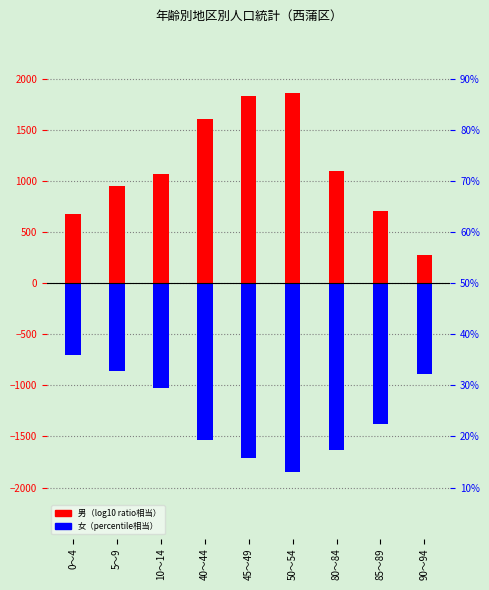

Between 40～44 and 45～49, which series saw the biggest shift?

男